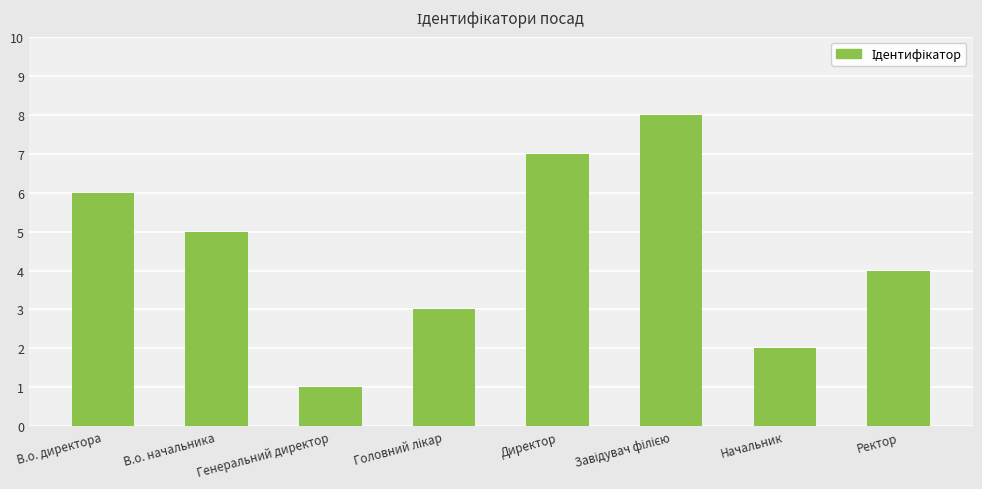

True or false: the data shows 3 at В.о. начальника.

False